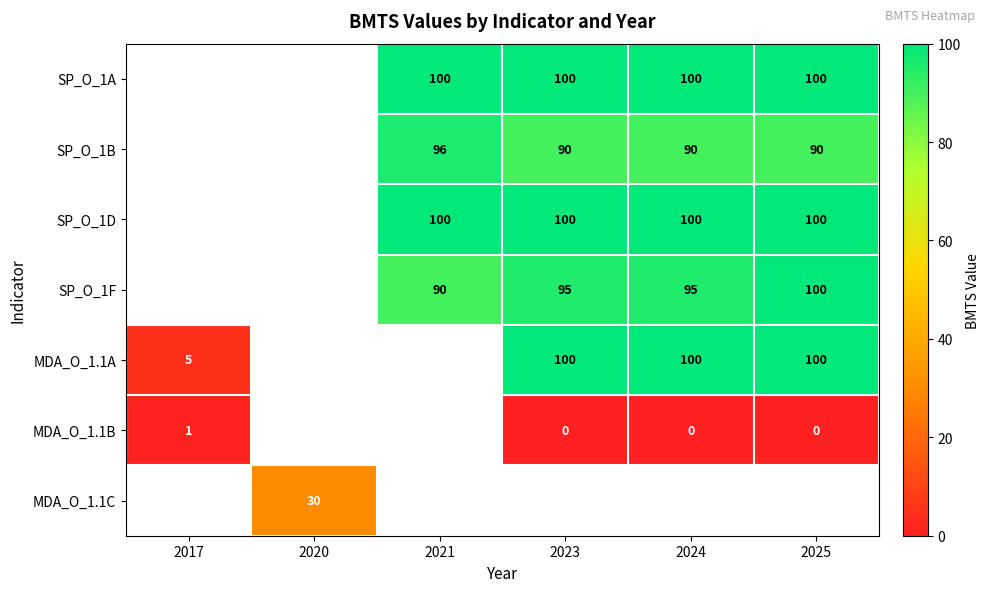

What is the sum of the SP_O_1B values at 2025 and 2024?

180